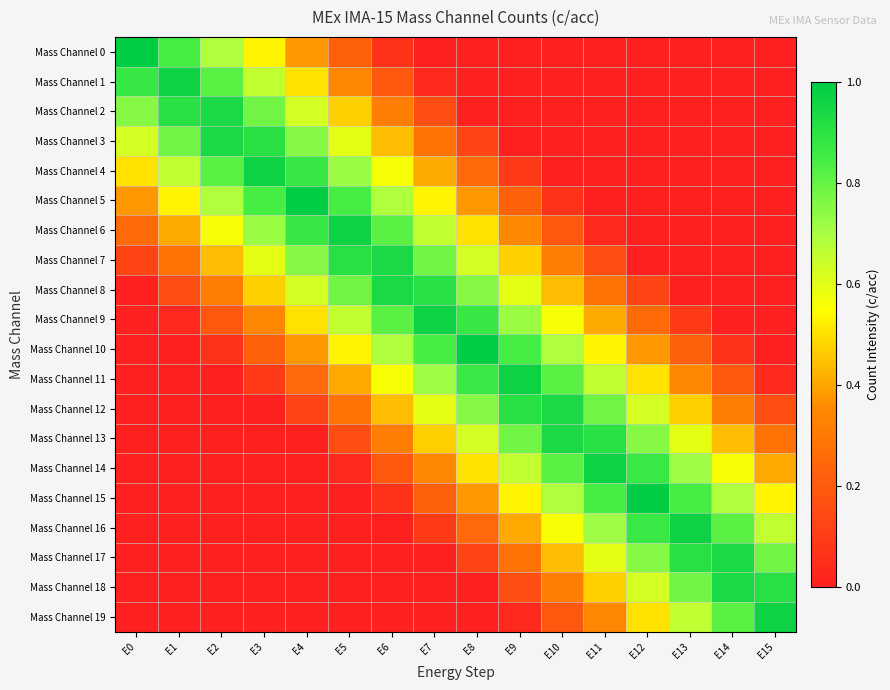

Which series has the widest spread of values?

Mass Channel 0